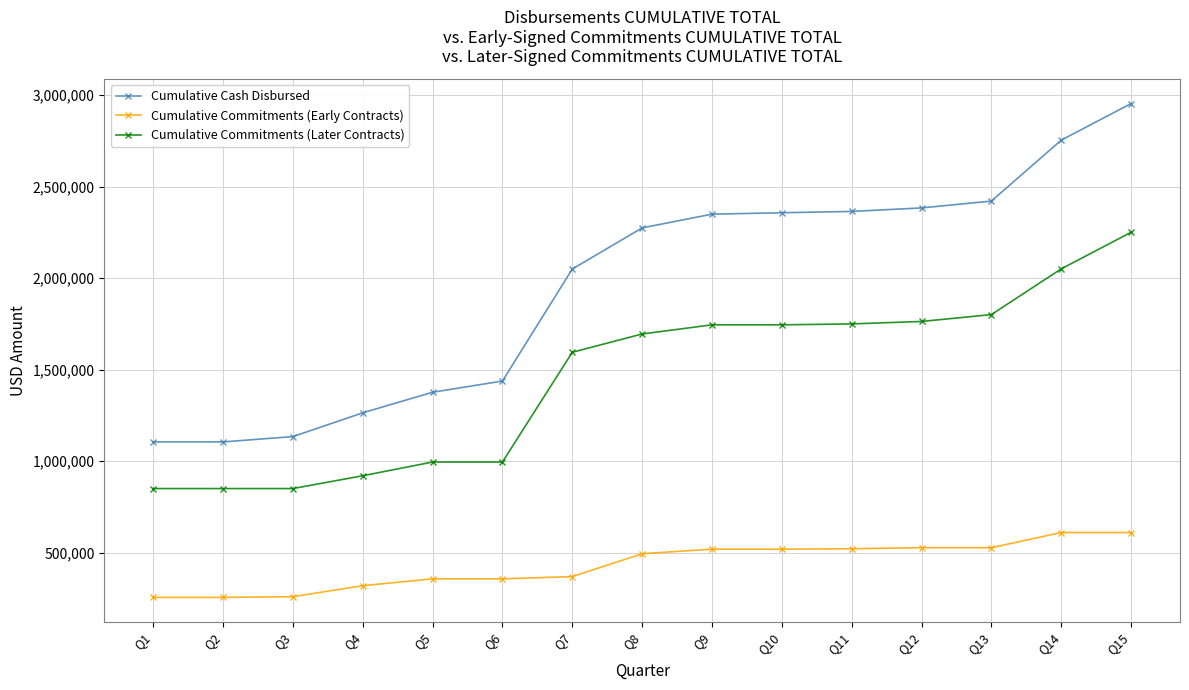

What is the sum of the Cumulative Cash Disbursed values at Q2 and Q3?

2239000